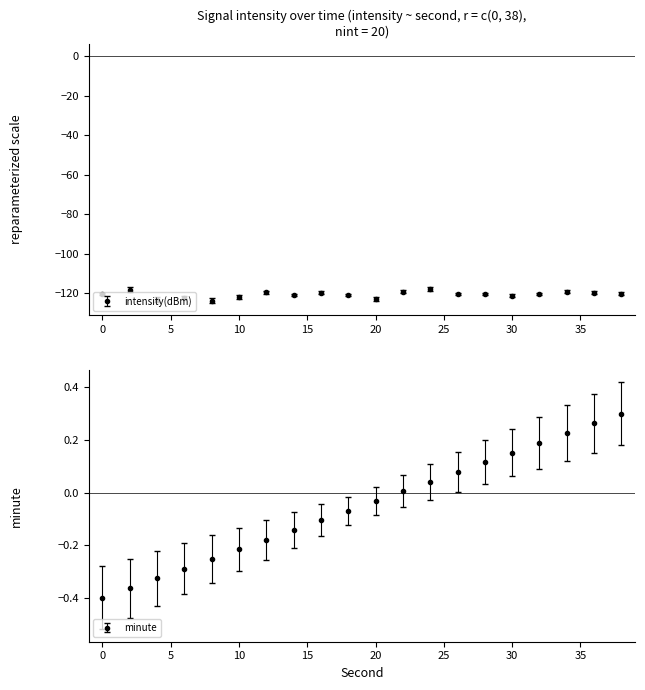

Does the chart have visible grid lines?

No